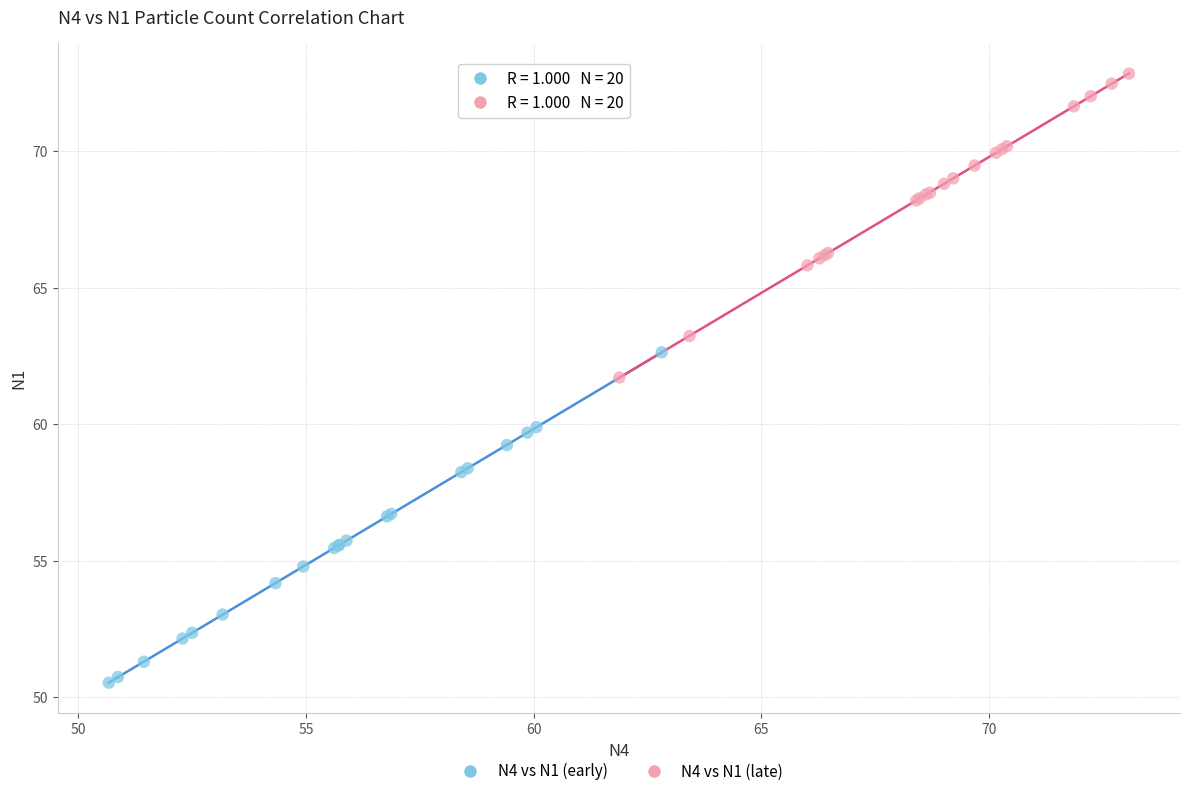

What are all the series names shown in the legend?

N4 vs N1 (early), N4 vs N1 (late)